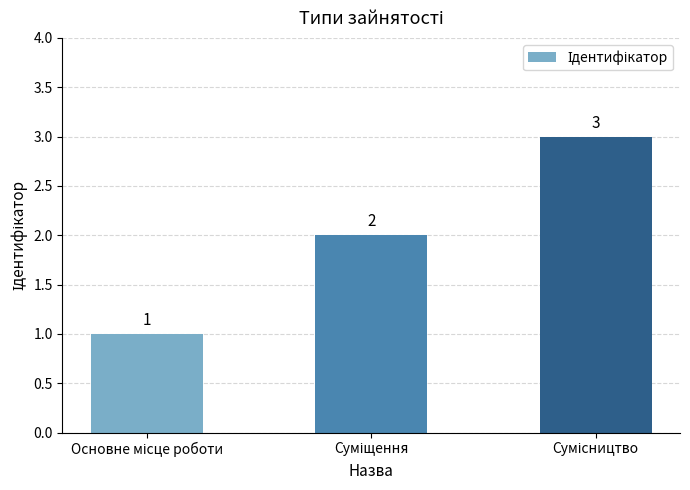

What is the maximum value shown in the chart?

3